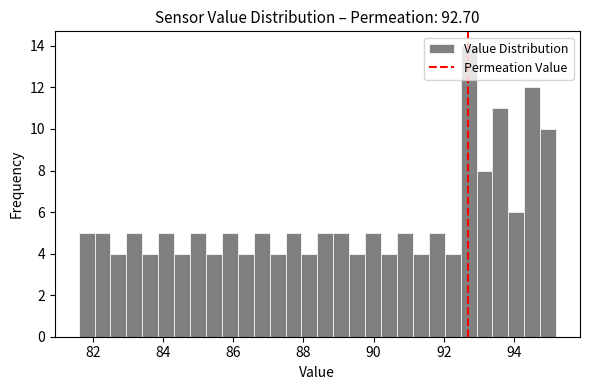

Read against the x-axis, roughly where is the centre of the tallest bar?

92.8